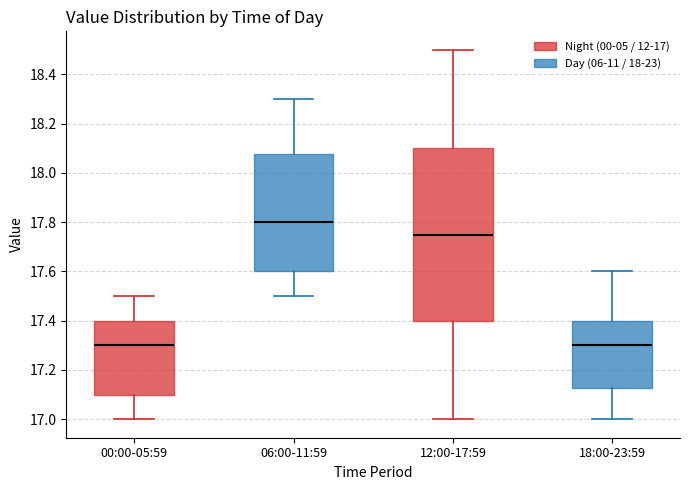

Reading left to right, read every box against the y-axis: the position of its median line, the range the box covers, and the ends of its whiskers. The values are not printed on the chart, so give them approximately, as read against the axis.

00:00-05:59: median 17.30, box 17.10 to 17.40, whiskers 17.00 to 17.50
06:00-11:59: median 17.80, box 17.60 to 18.08, whiskers 17.50 to 18.30
12:00-17:59: median 17.76, box 17.40 to 18.10, whiskers 17.00 to 18.50
18:00-23:59: median 17.30, box 17.12 to 17.40, whiskers 17.00 to 17.60